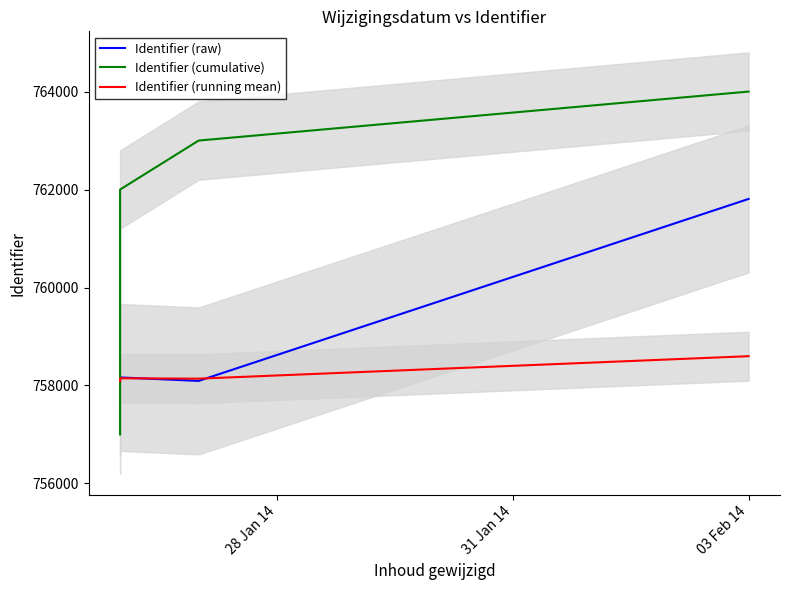

What is the maximum value for Identifier (raw)?

761808.0